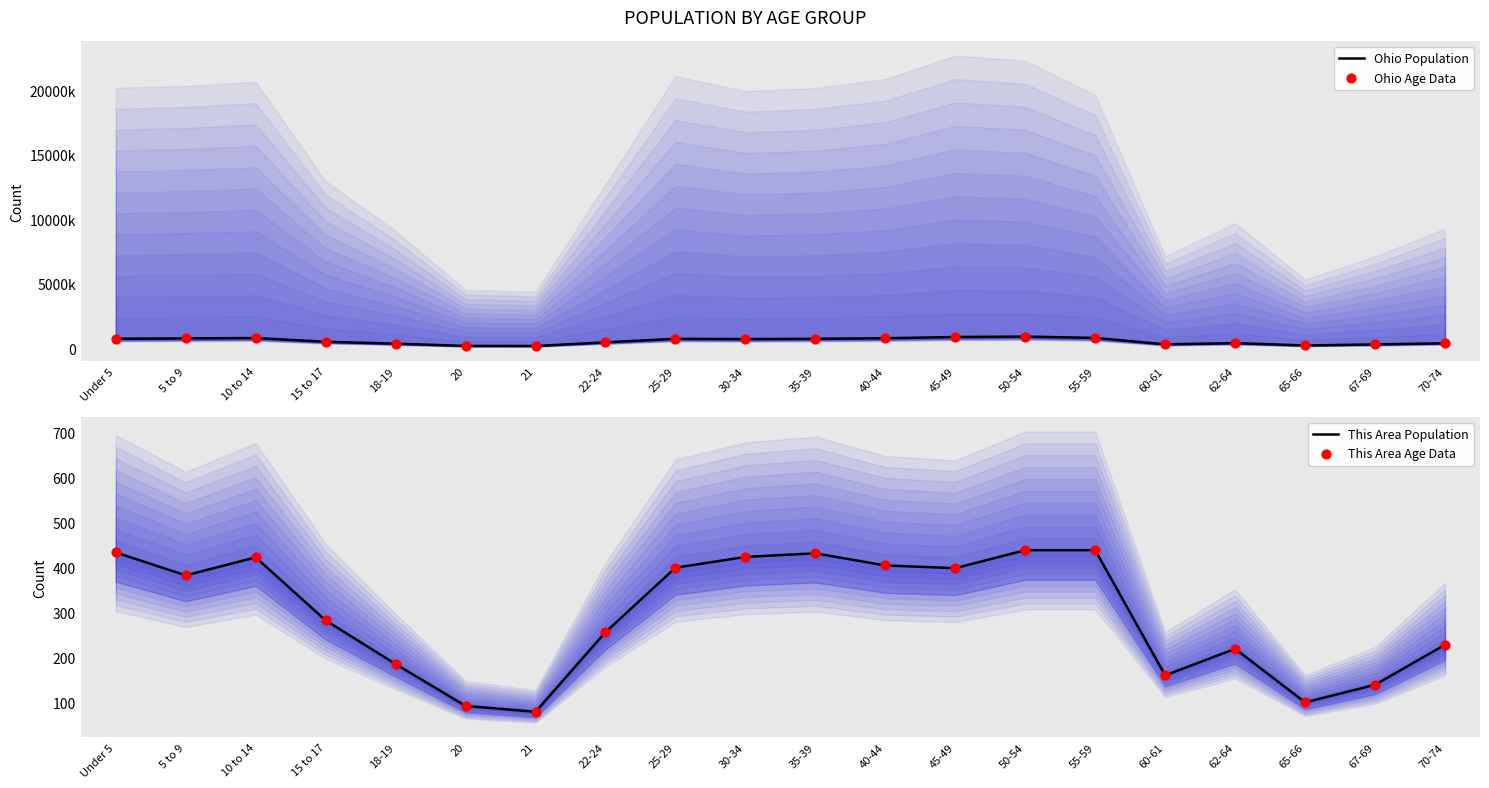

At which category is the sum across all series the highest?

50-54